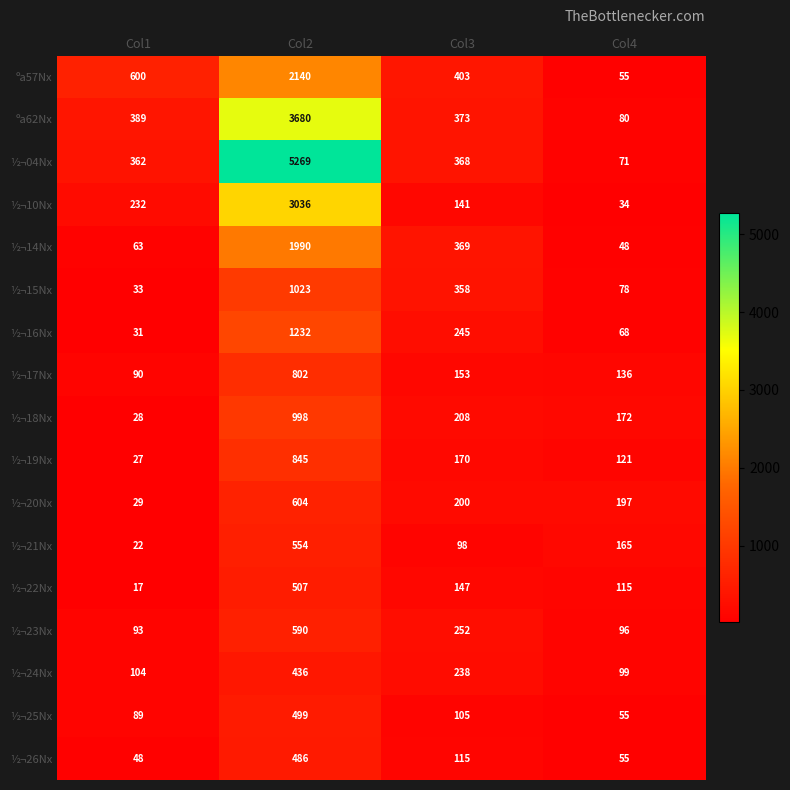

At how many categories does at least one series exceed 4637?

1